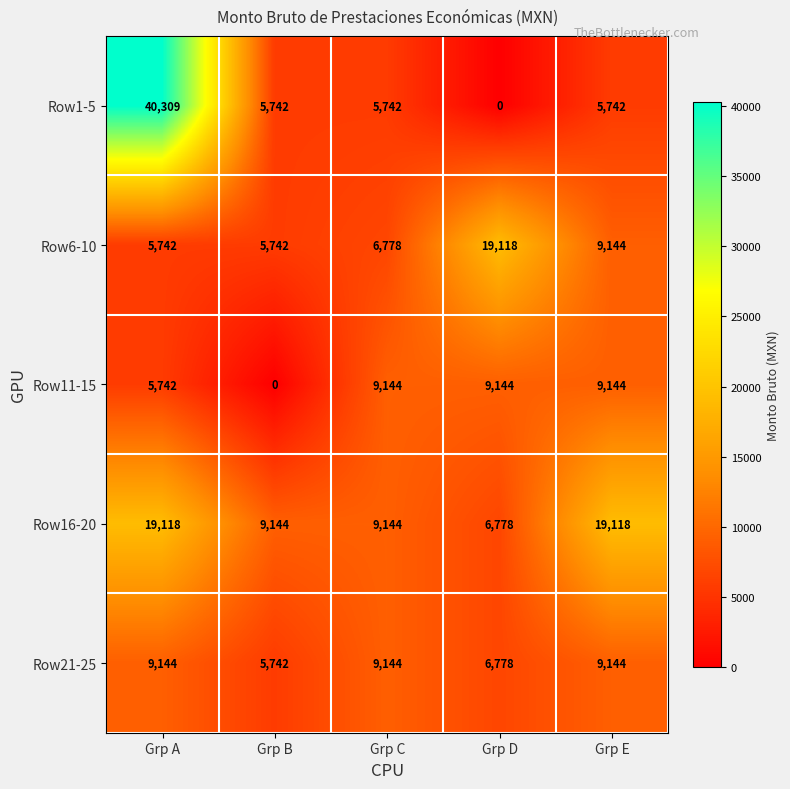

At which category does the chart reach its peak across all series?

Grp A